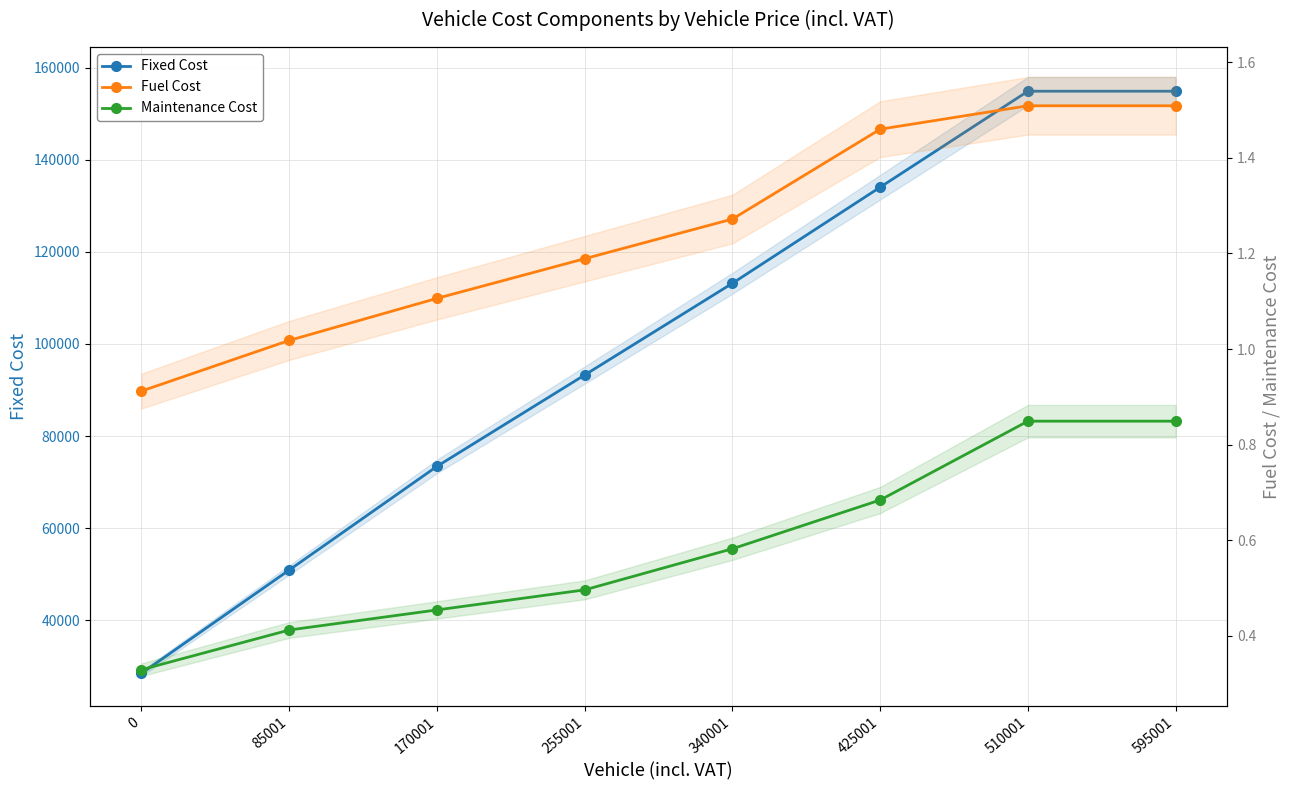

Which category has the highest value in the Fuel Cost series?

510001